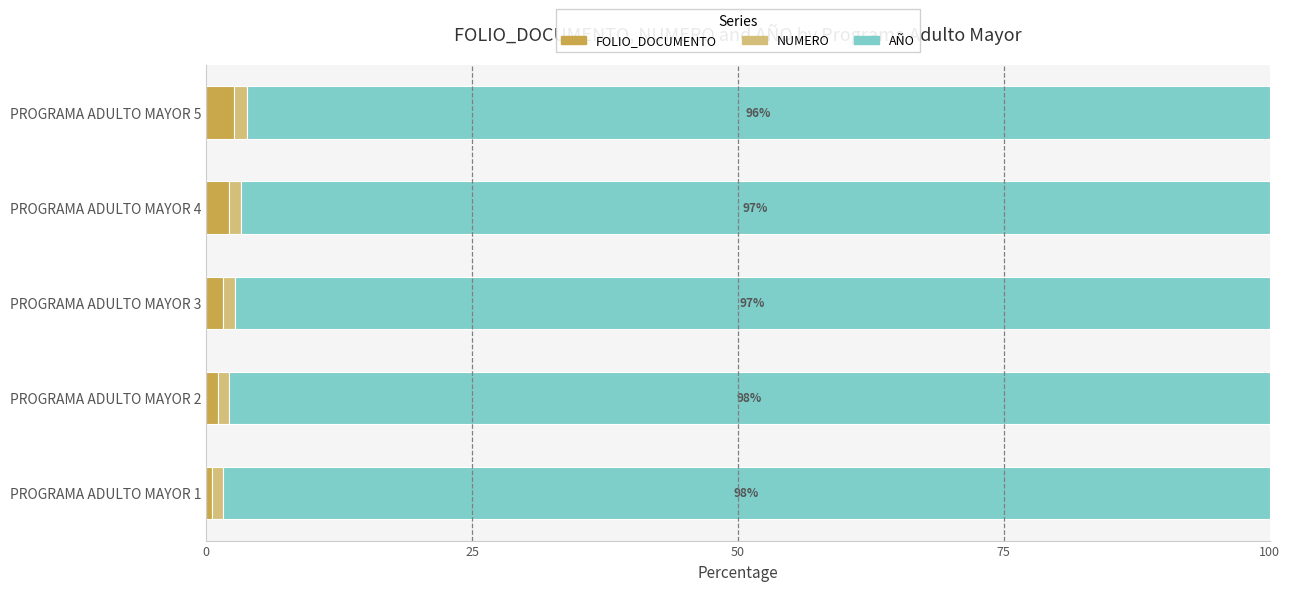

What is the sum of all FOLIO_DOCUMENTO values?

7.9